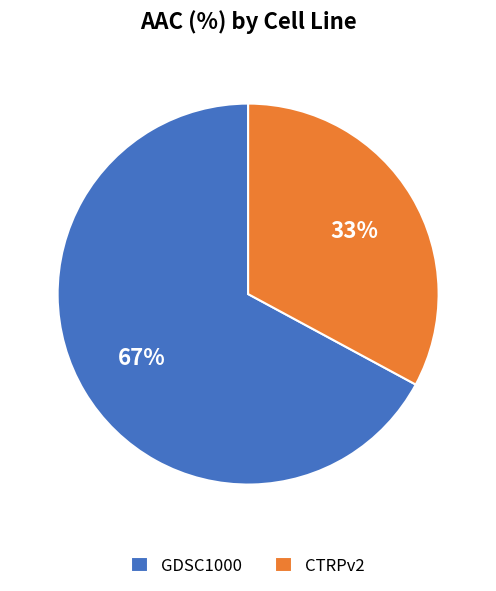

Rank the categories by value from highest to lowest.

GDSC1000, CTRPv2